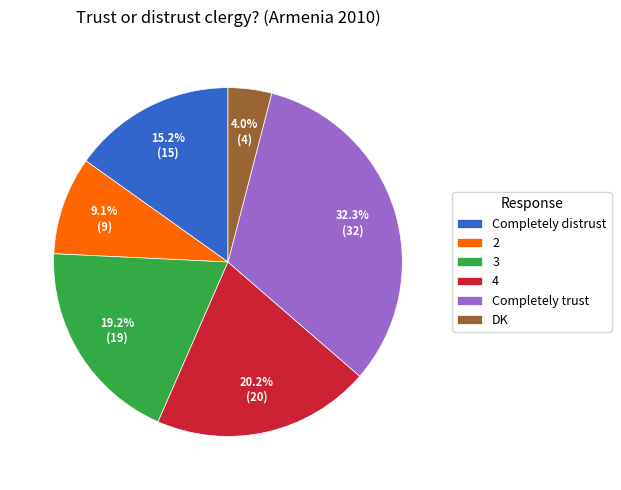

Count the number of slices in the pie.

6